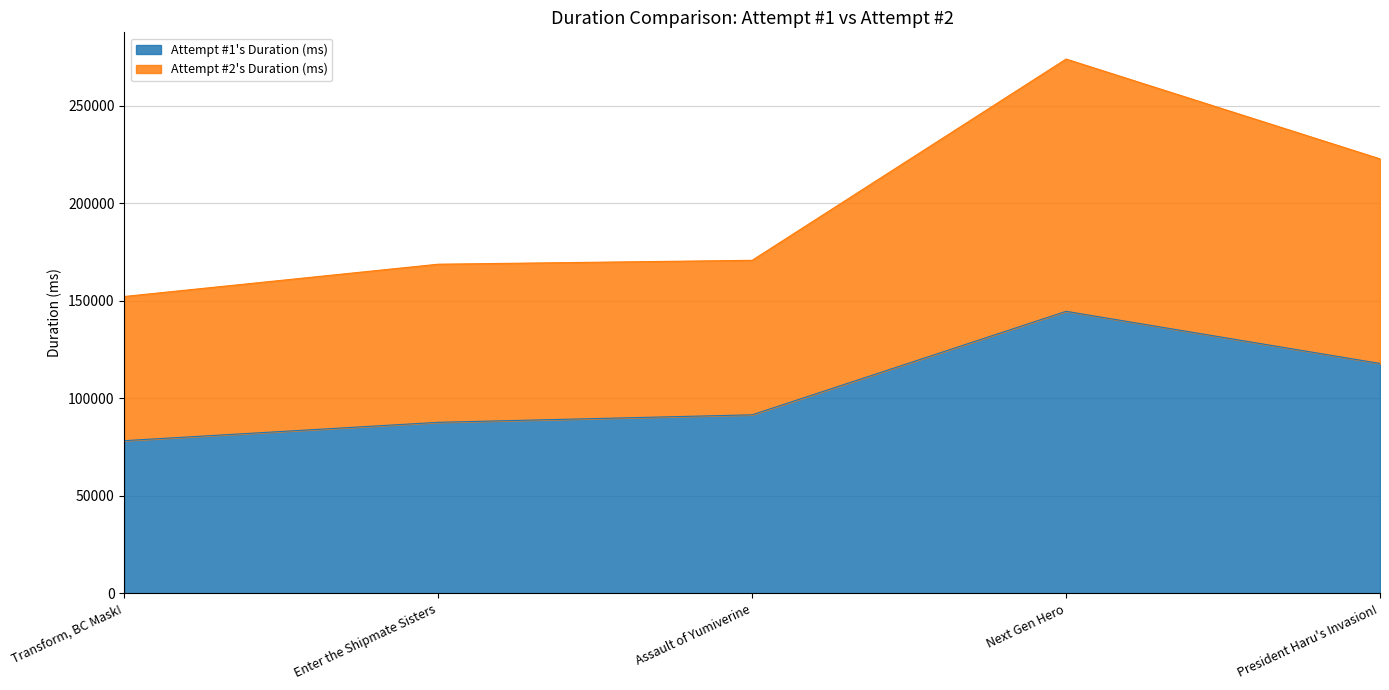

Count the number of categories in the chart.

5